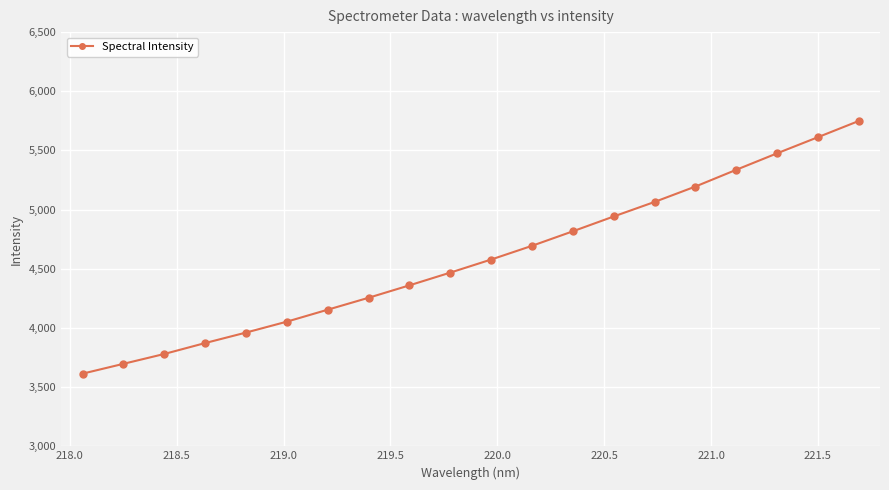

What is the difference between the maximum and minimum values?

2134.6